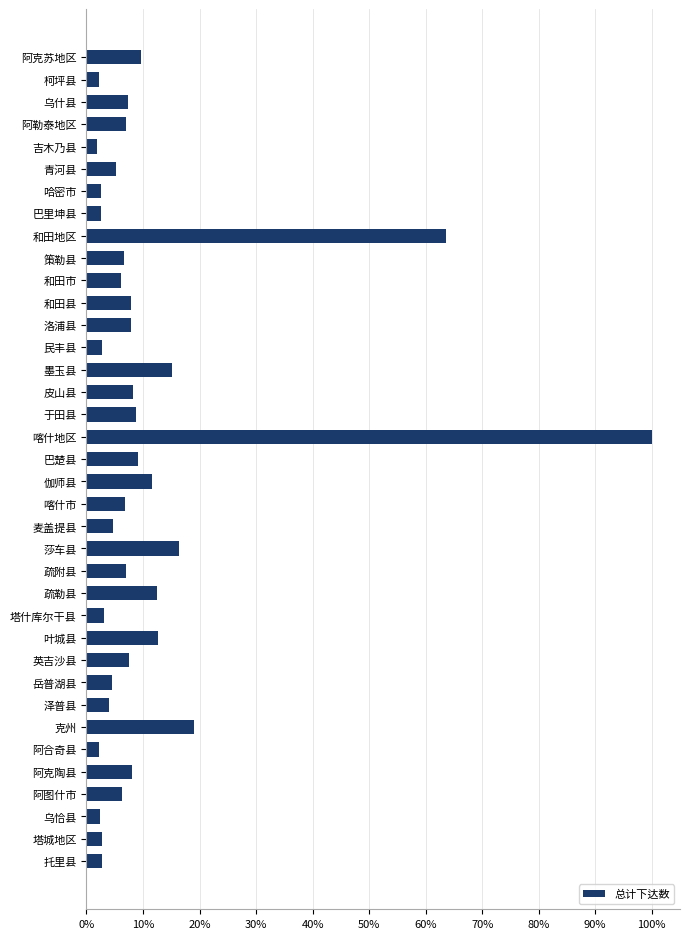

What is the sum of all values?

4.1